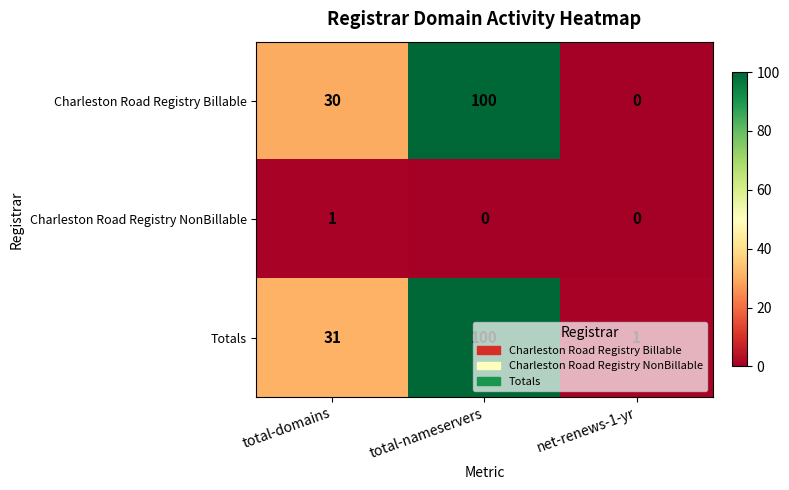

Which category has the highest value in the Totals series?

total-nameservers